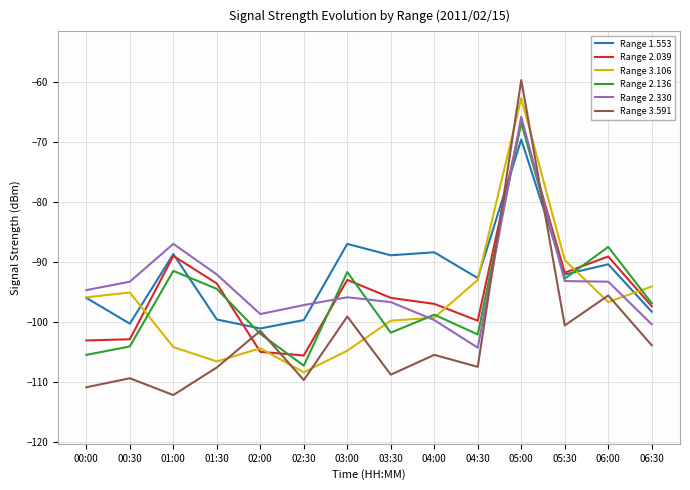

True or false: Range 3.591 and Range 2.039 intersect in this chart.

True